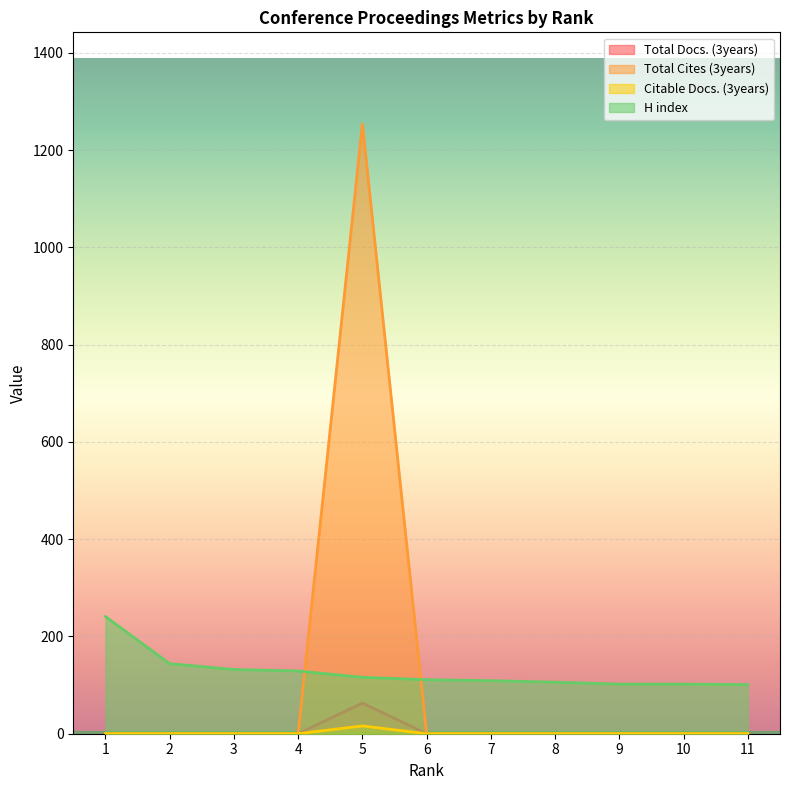

True or false: Total Docs. (3years) and H index cross at least once.

False